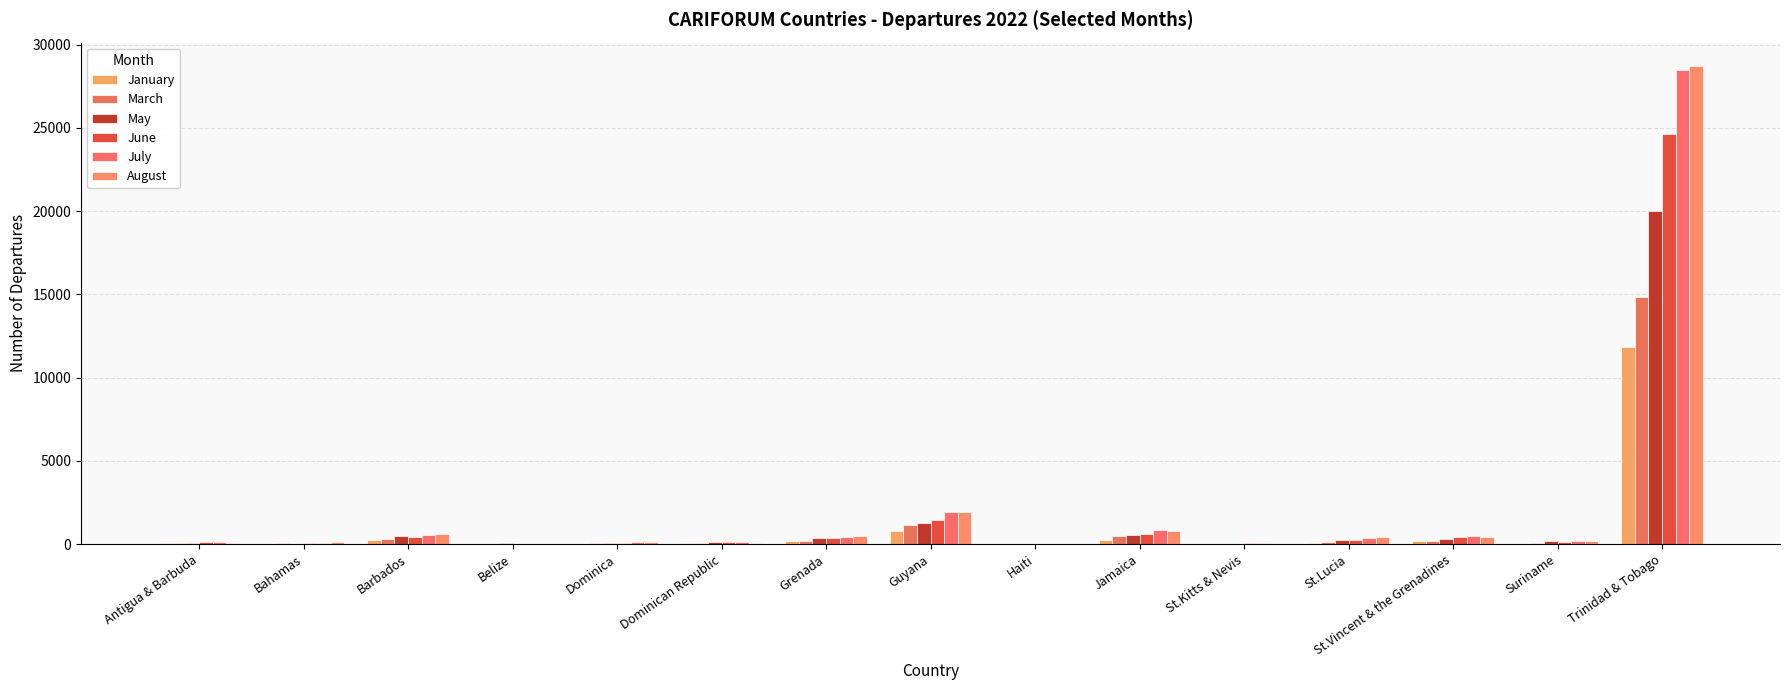

What is the total value across all series at Jamaica?

3578